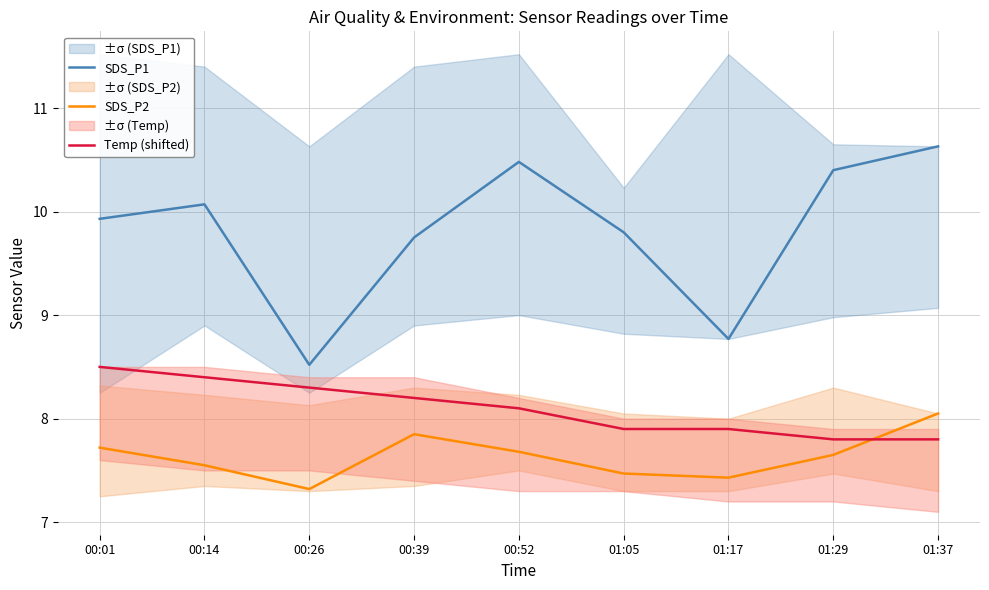

Which label corresponds to the largest value in the chart?

01:37